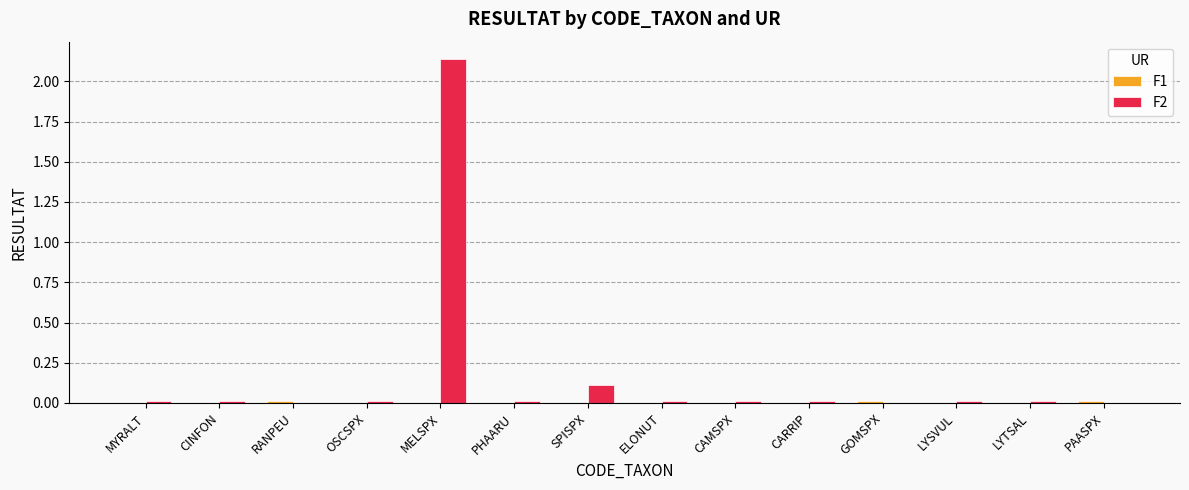

At which label is F2 closest to 1?

SPISPX